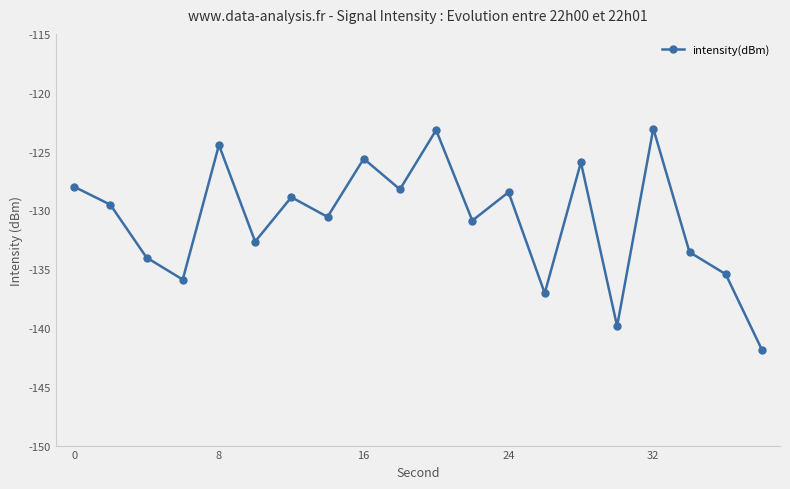

How many points are lower than both their immediate neighbors (excluding endpoints)?

7